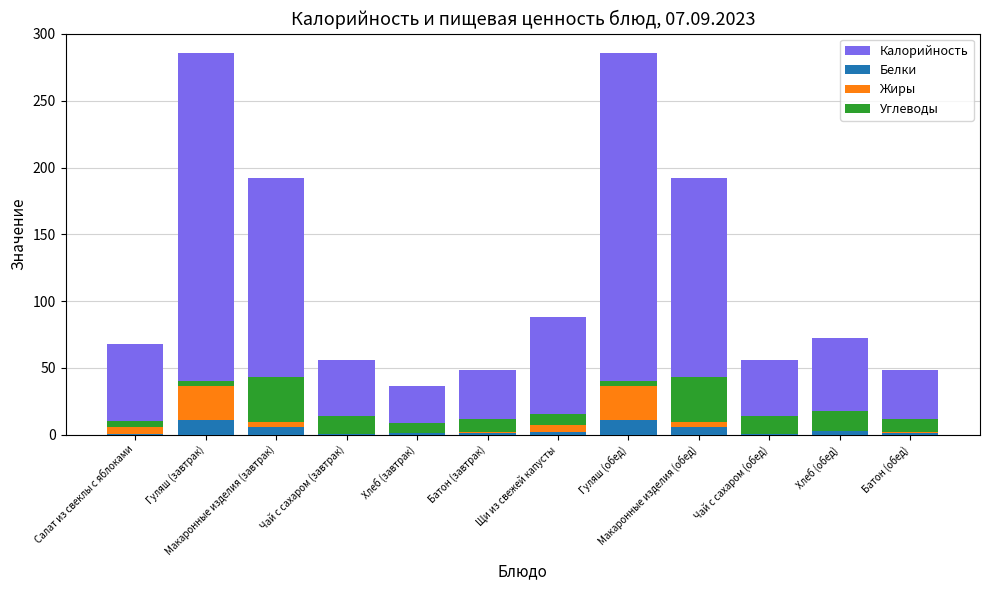

Reading right to left, extract all data points from this chart.

Калорийность: Батон (обед)=48.0	Хлеб (обед)=72.0	Чай с сахаром (обед)=56.0	Макаронные изделия (обед)=192.0	Гуляш (обед)=286.0	Щи из свежей капусты=88.0	Батон (завтрак)=48.0	Хлеб (завтрак)=36.0	Чай с сахаром (завтрак)=56.0	Макаронные изделия (завтрак)=192.0	Гуляш (завтрак)=286.0	Салат из свеклы с яблоками=68.0
Белки: Батон (обед)=1.4	Хлеб (обед)=2.5	Чай с сахаром (обед)=0.2	Макаронные изделия (обед)=5.5	Гуляш (обед)=10.7	Щи из свежей капусты=1.9	Батон (завтрак)=1.4	Хлеб (завтрак)=1.2	Чай с сахаром (завтрак)=0.2	Макаронные изделия (завтрак)=5.5	Гуляш (завтрак)=10.7	Салат из свеклы с яблоками=0.6
Жиры: Батон (обед)=0.5	Хлеб (обед)=0.3	Чай с сахаром (обед)=0.0	Макаронные изделия (обед)=3.9	Гуляш (обед)=25.3	Щи из свежей капусты=5.1	Батон (завтрак)=0.5	Хлеб (завтрак)=0.2	Чай с сахаром (завтрак)=0.0	Макаронные изделия (завтрак)=3.9	Гуляш (завтрак)=25.3	Салат из свеклы с яблоками=5.3
Углеводы: Батон (обед)=9.4	Хлеб (обед)=14.7	Чай с сахаром (обед)=13.7	Макаронные изделия (обед)=33.7	Гуляш (обед)=4.0	Щи из свежей капусты=8.3	Батон (завтрак)=9.4	Хлеб (завтрак)=7.3	Чай с сахаром (завтрак)=13.7	Макаронные изделия (завтрак)=33.7	Гуляш (завтрак)=4.0	Салат из свеклы с яблоками=4.4